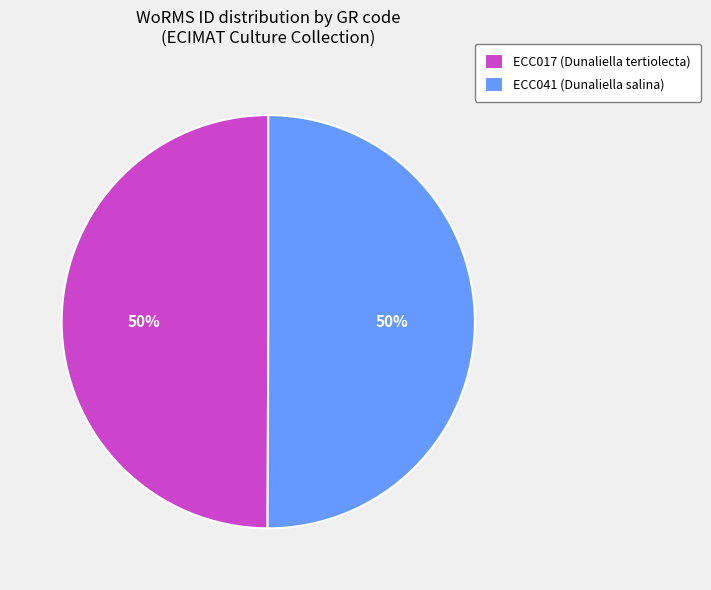

How many segments does this pie chart have?

2